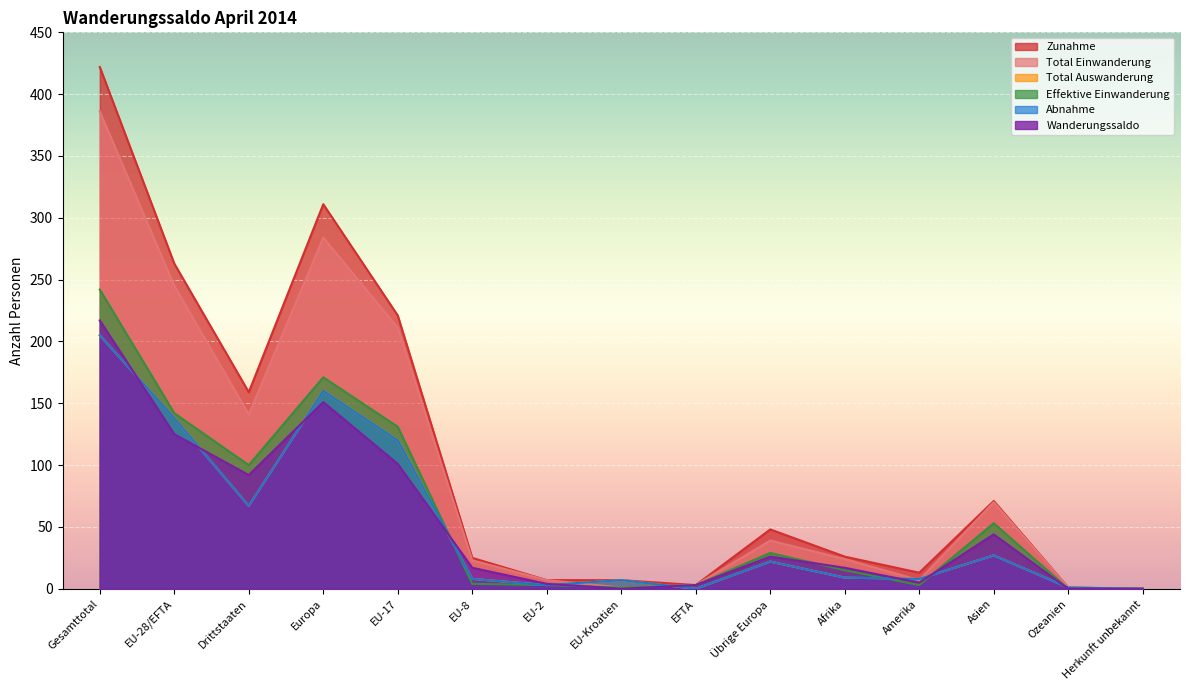

What is the label of the 14th point from the right?

EU-28/EFTA